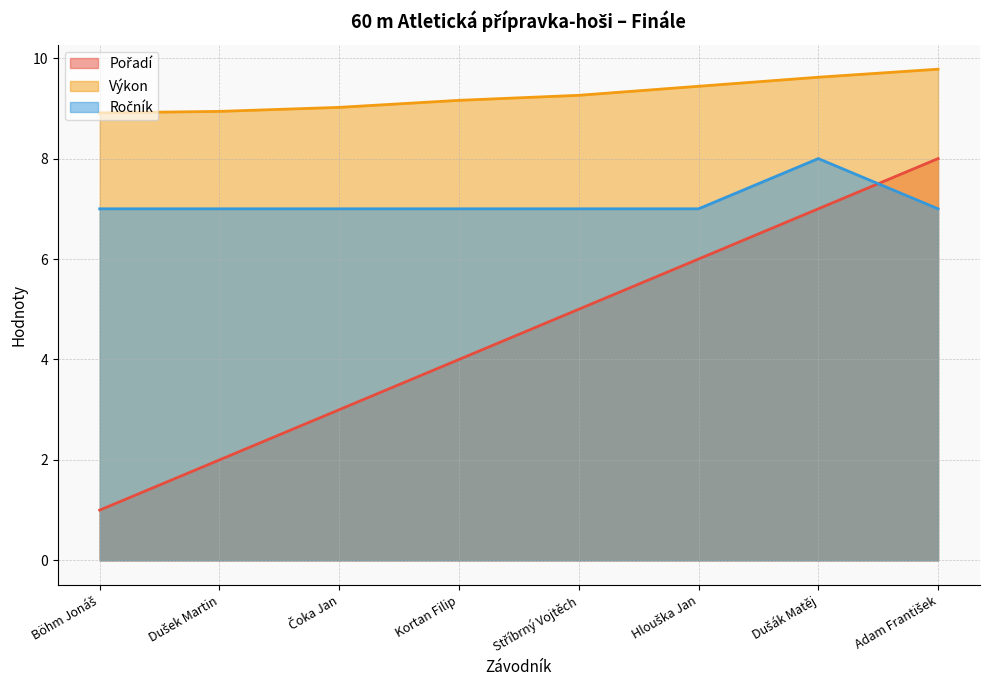

How many lines are shown in the chart?

3